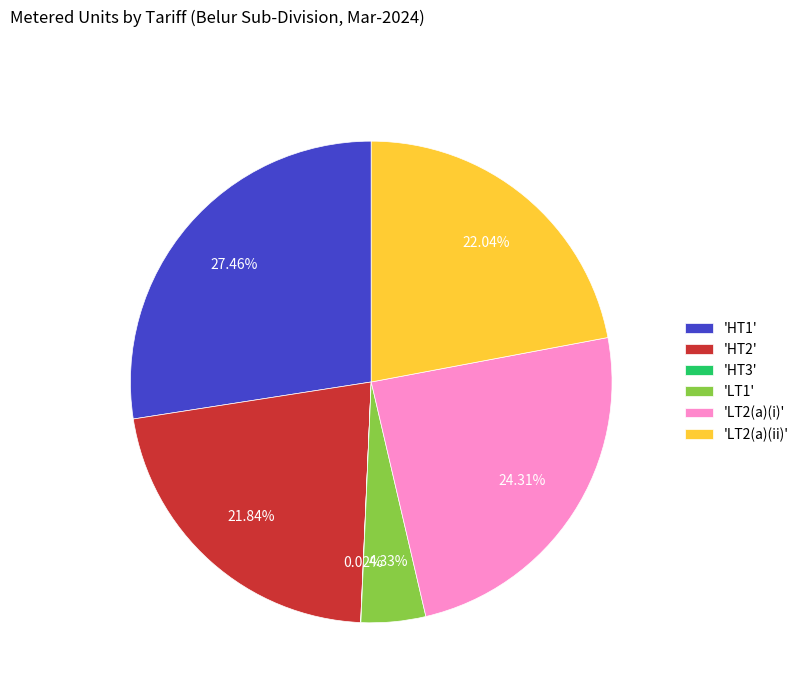

Does 'LT1' account for over 50% of the chart?

No